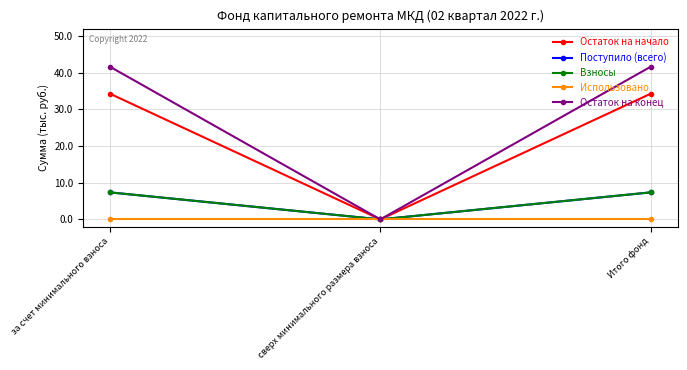

Does the chart have visible grid lines?

Yes